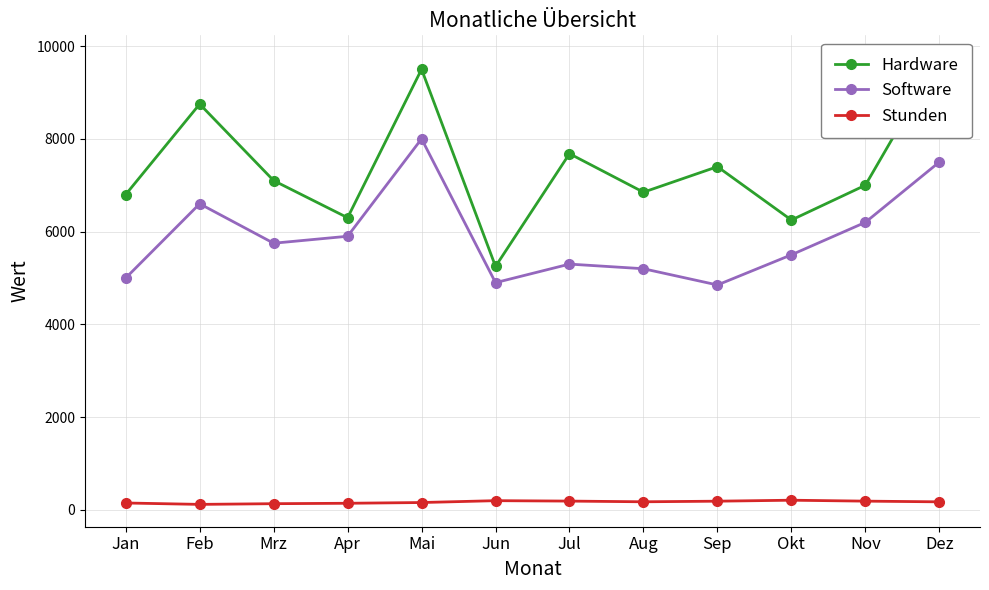

How many interior local peaks does the Stunden series have?

2